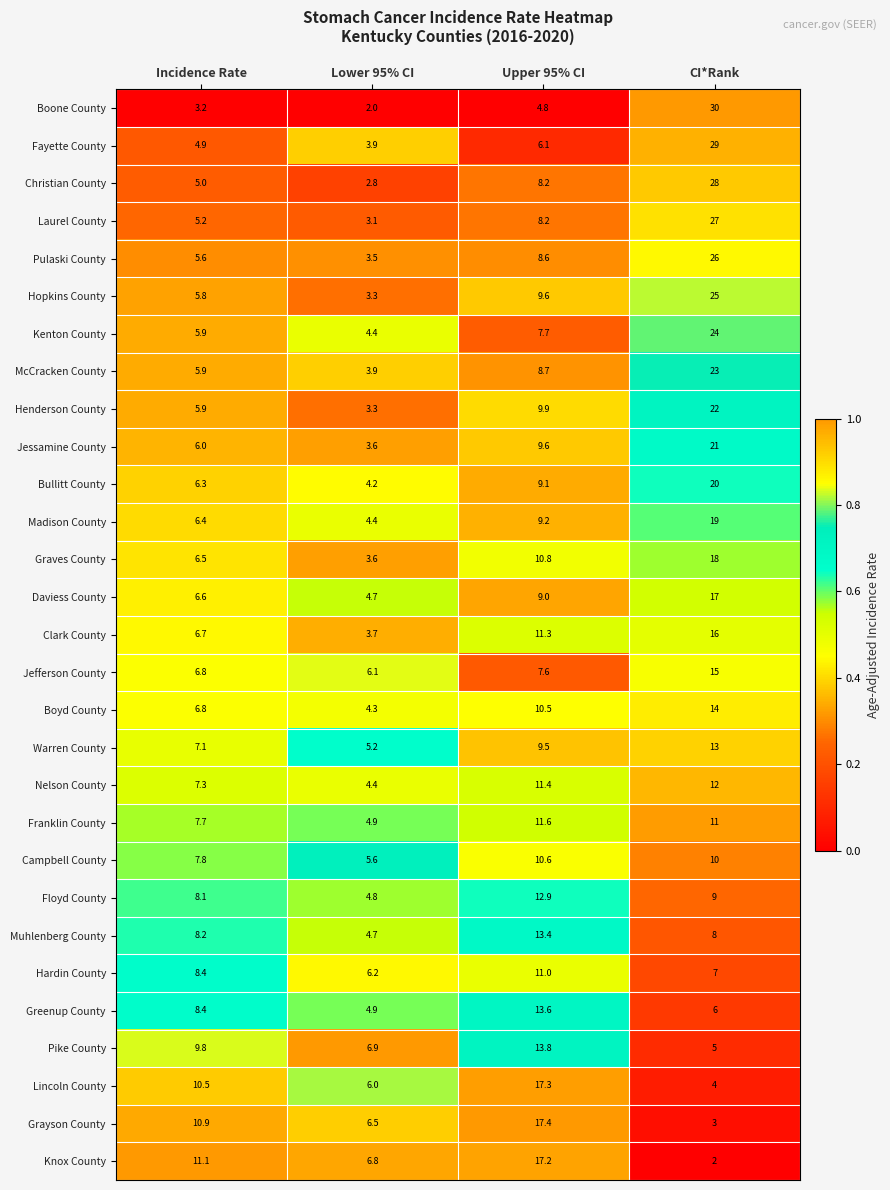

What is the difference between the maximum and second lowest values in the Boone County series?

26.8